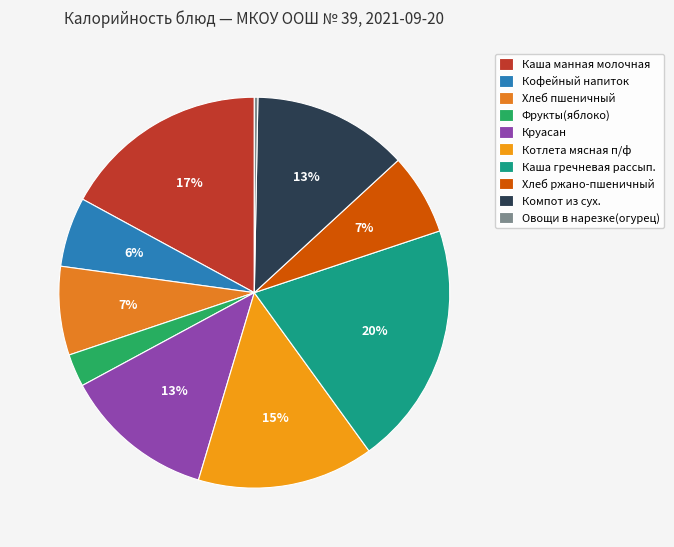

Which slice is the smallest?

Овощи в нарезке(огурец)